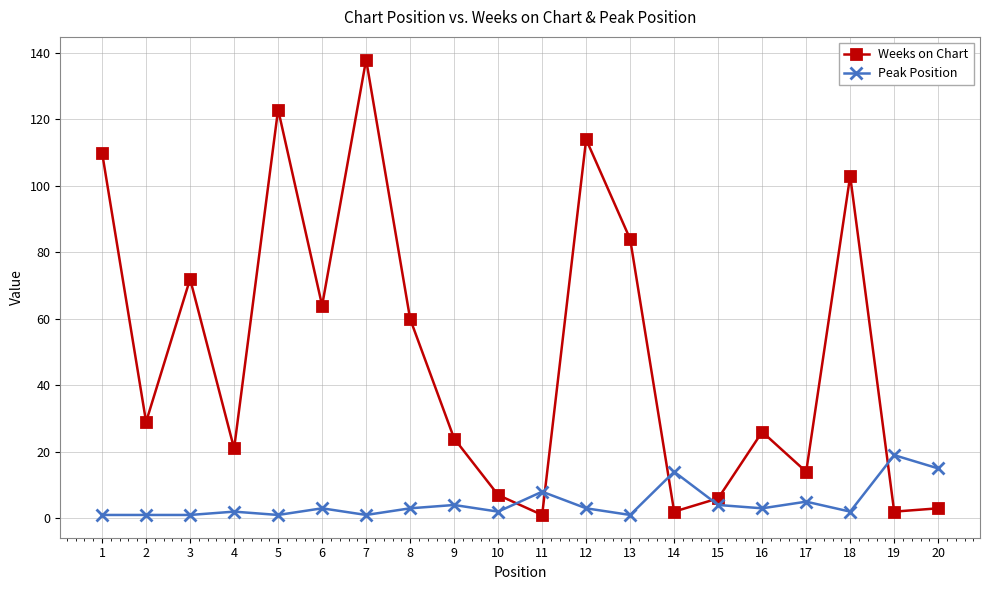

Read the Weeks on Chart value at 12, to the nearest 5.

115